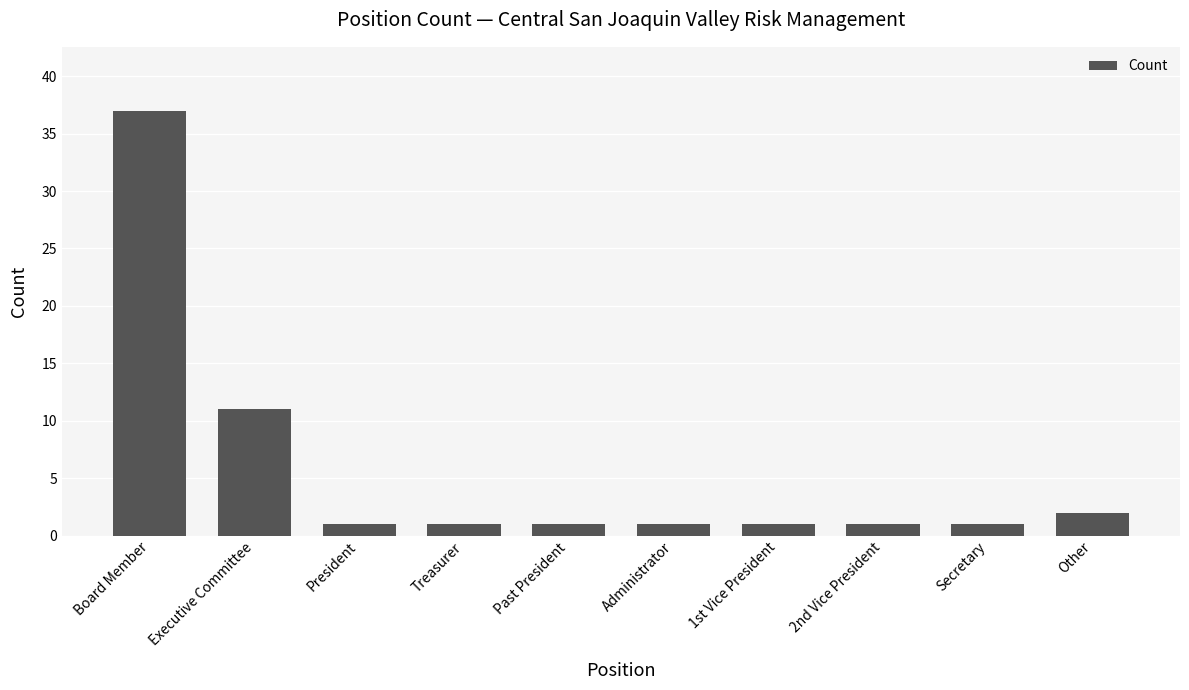

Count the number of categories in the chart.

10